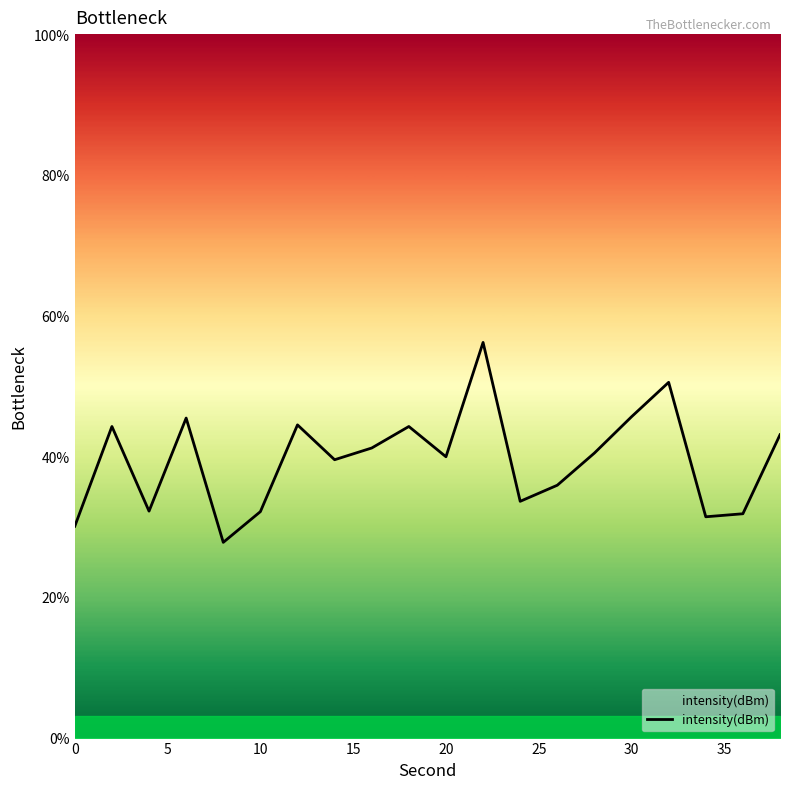

What is the greatest value displayed?

56.2